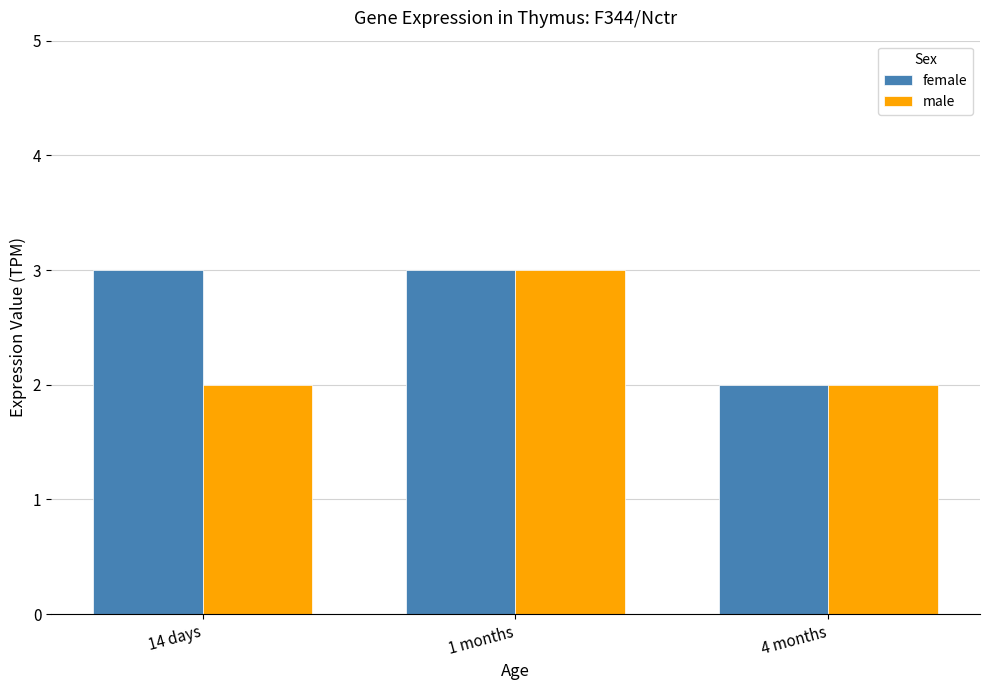

Between 14 days and 4 months, which series saw the biggest shift?

female